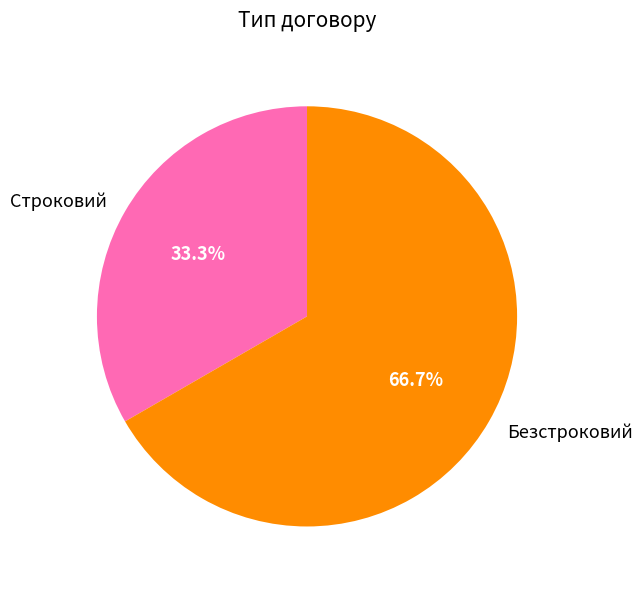

To the nearest percent, what is the difference between the largest and smallest slice percentages?

33%